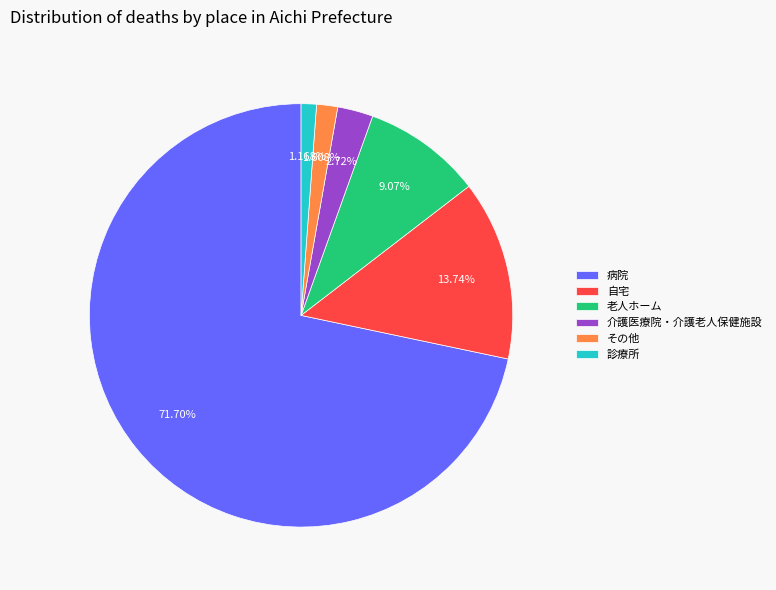

To the nearest percent, what is the average slice percentage?

17%